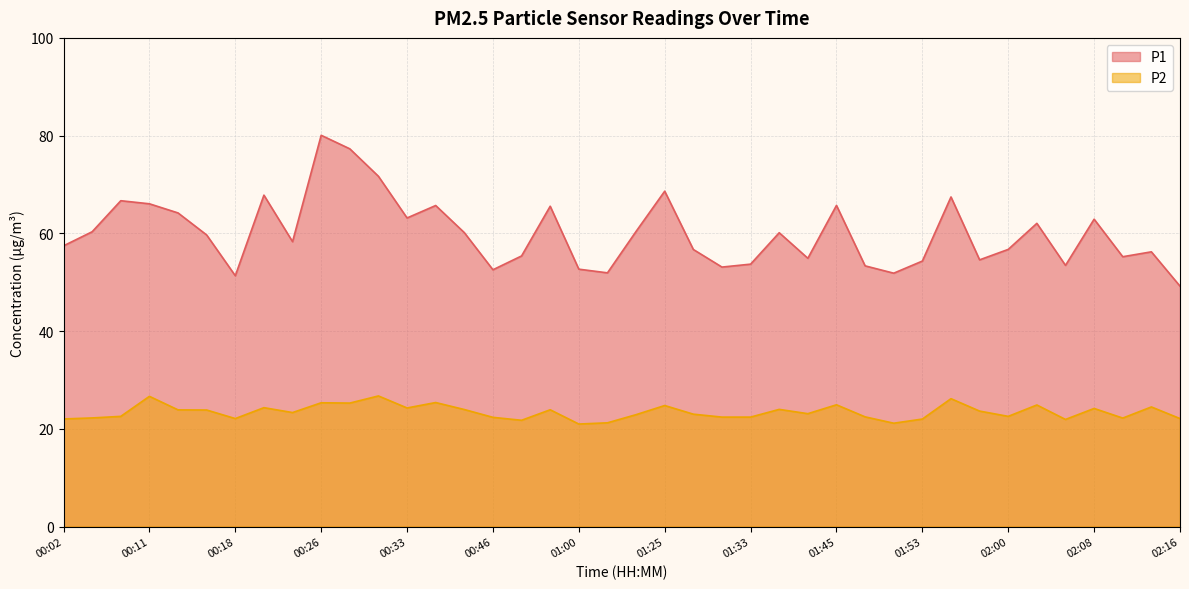

Rank the series by their maximum value, from highest to lowest.

P1, P2